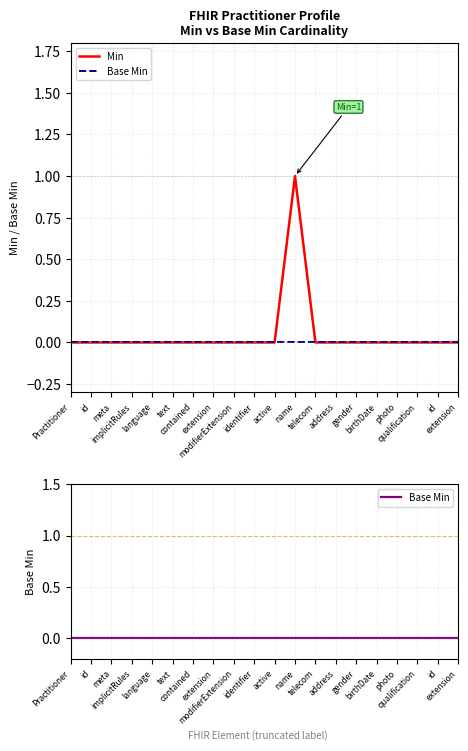

Reading left to right, transcribe all the data shown in this chart.

Min: Practitioner=0	id=0	meta=0	implicitRules=0	language=0	text=0	contained=0	extension=0	modifierExtension=0	identifier=0	active=0	name=1	telecom=0	address=0	gender=0	birthDate=0	photo=0	qualification=0	id=0	extension=0
Base Min: Practitioner=0	id=0	meta=0	implicitRules=0	language=0	text=0	contained=0	extension=0	modifierExtension=0	identifier=0	active=0	name=0	telecom=0	address=0	gender=0	birthDate=0	photo=0	qualification=0	id=0	extension=0